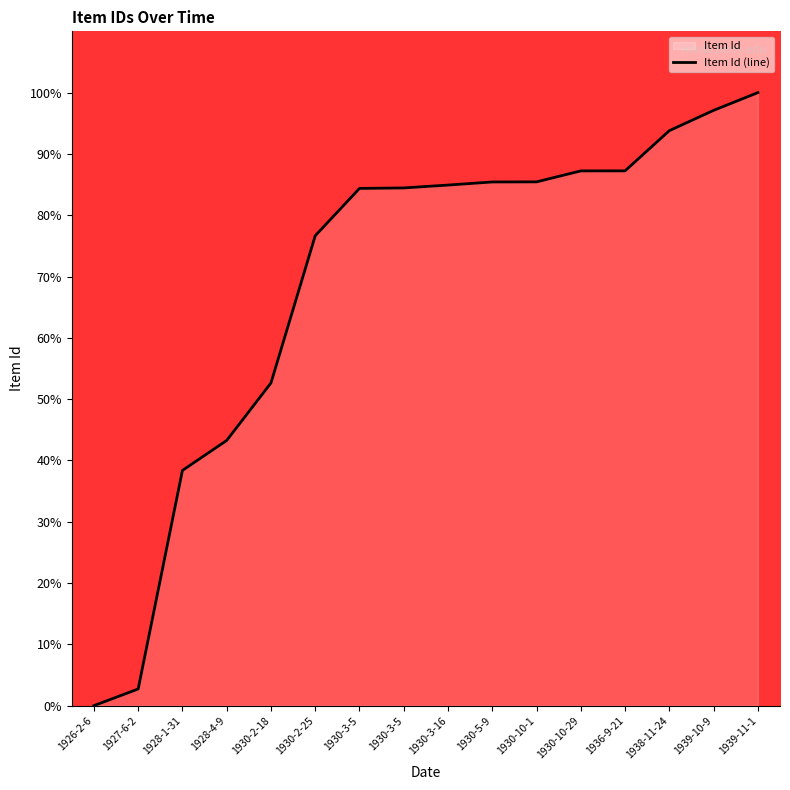

What is the label of the 15th point from the left?

1939-10-9